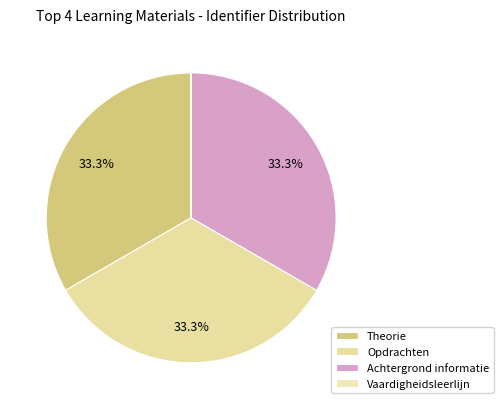

Rank the categories by value from highest to lowest.

Achtergrond informatie, Opdrachten, Theorie, Vaardigheidsleerlijn